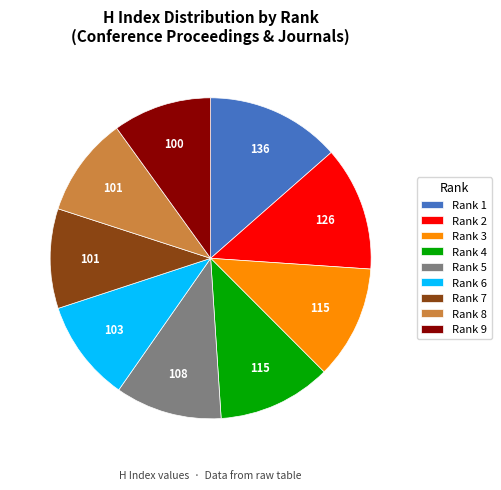

How many segments does this pie chart have?

9